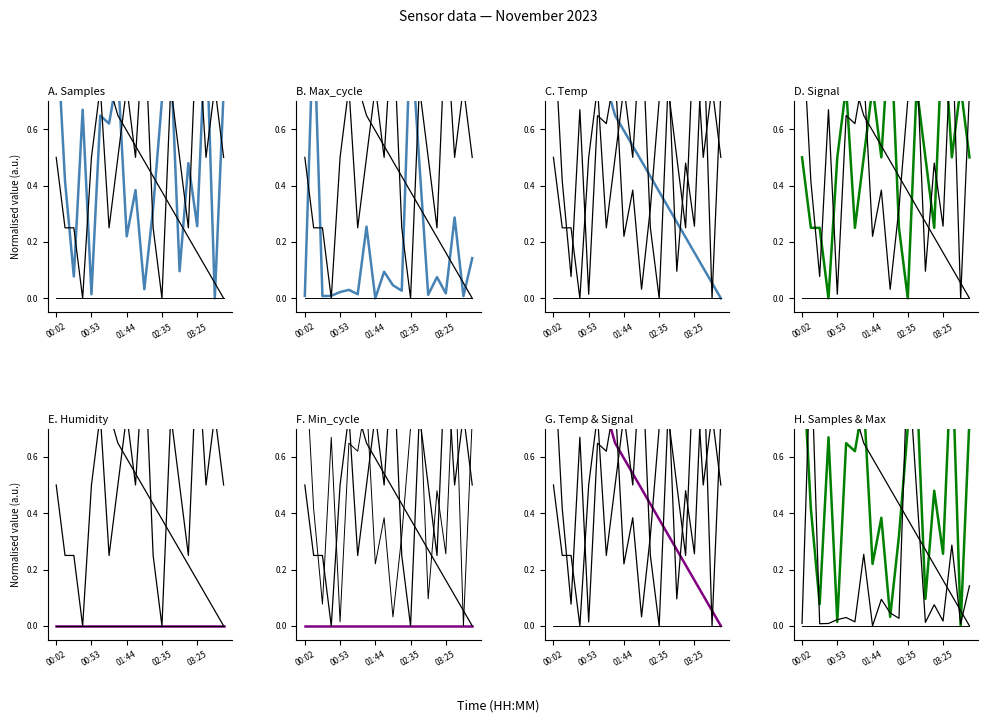

What is the difference between the Temp values at 9 and 12?

0.2